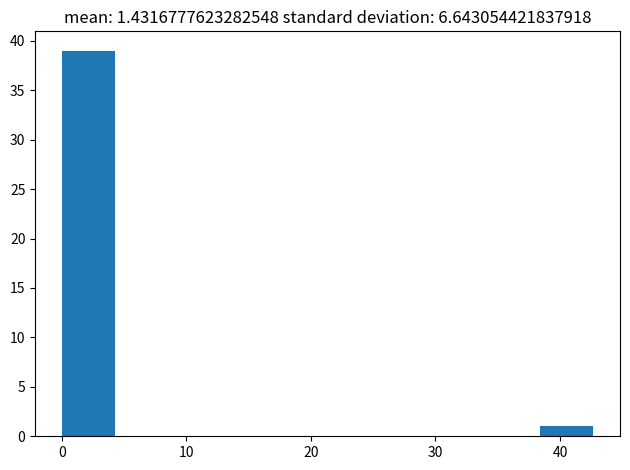

Over which range of the x-axis is the bar tallest?

0 to 4